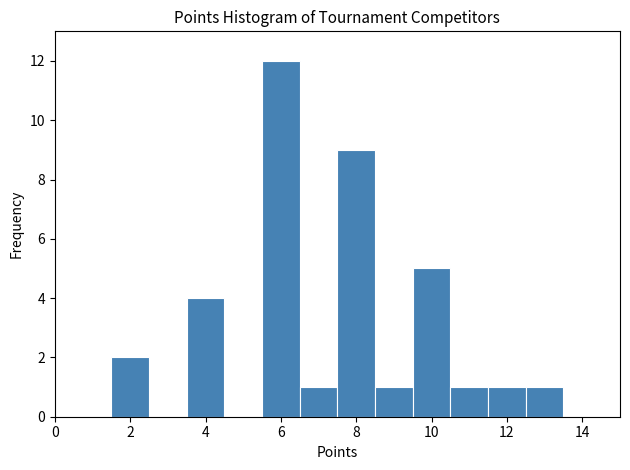

Reading left to right, transcribe this chart: for each bar, give the range it covers on the x-axis and its height. Neither the bar edges nor the heights are printed on the chart, so give them approximately, as read against the axes.

0.5 to 1.5: 0
1.5 to 2.5: 2
2.5 to 3.5: 0
3.5 to 4.5: 4
4.5 to 5.5: 0
5.5 to 6.5: 12
6.5 to 7.5: 1
7.5 to 8.5: 9
8.5 to 9.5: 1
9.5 to 10.5: 5
10.5 to 11.5: 1
11.5 to 12.5: 1
12.5 to 13.5: 1
13.5 to 14.5: 0